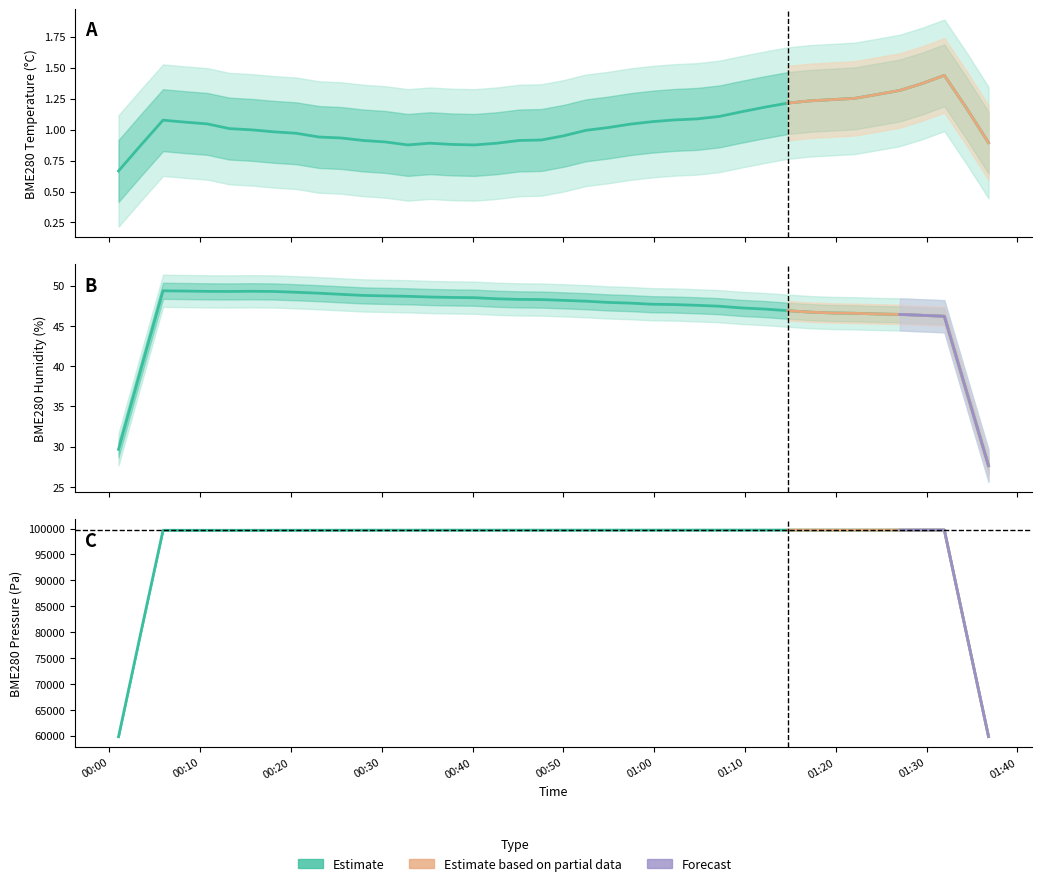

What is the total value across all series at 00:30?

99738.0